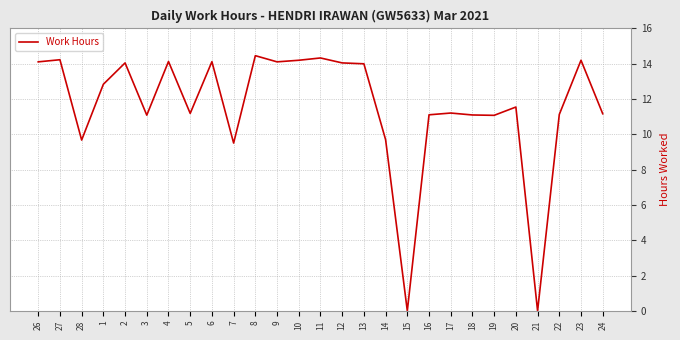

What is the greatest value displayed?

14.5